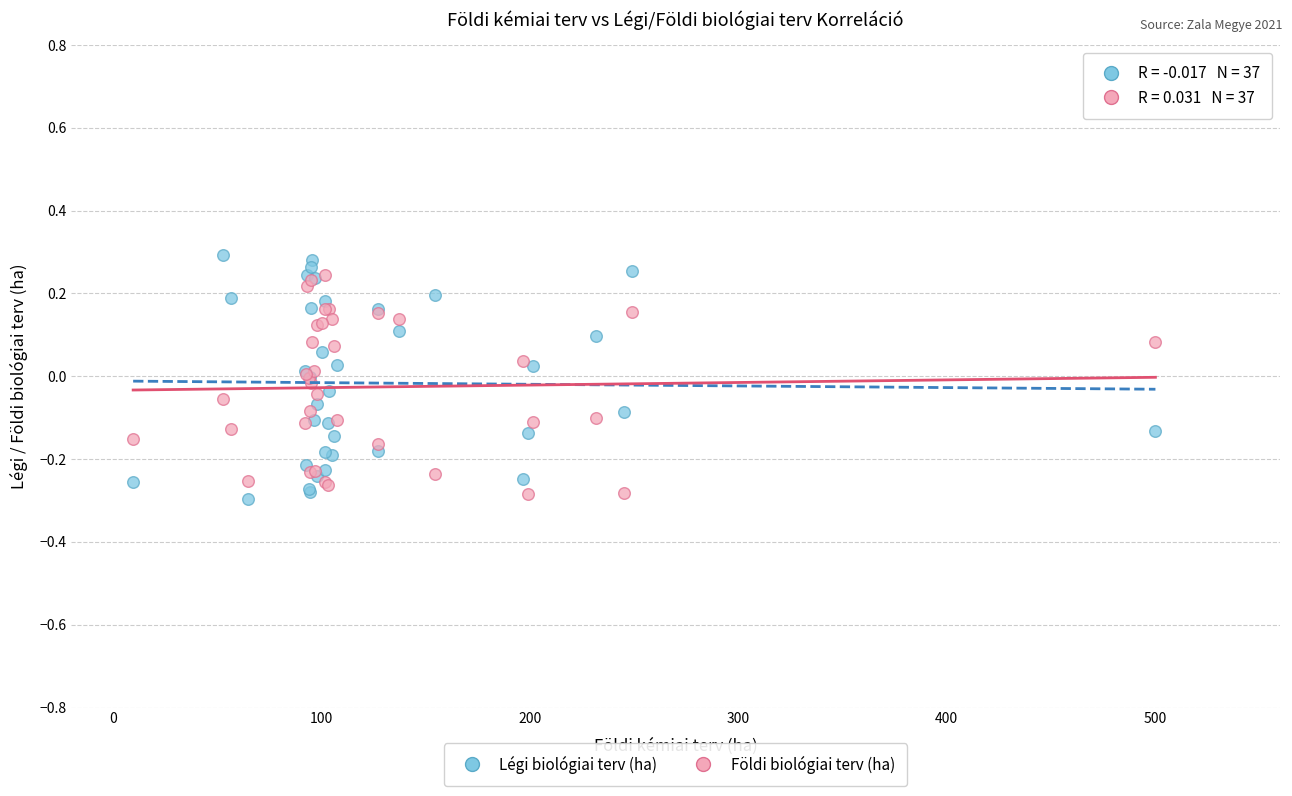

Which series has the largest Y range (max minus min)?

Légi biológiai terv (ha)